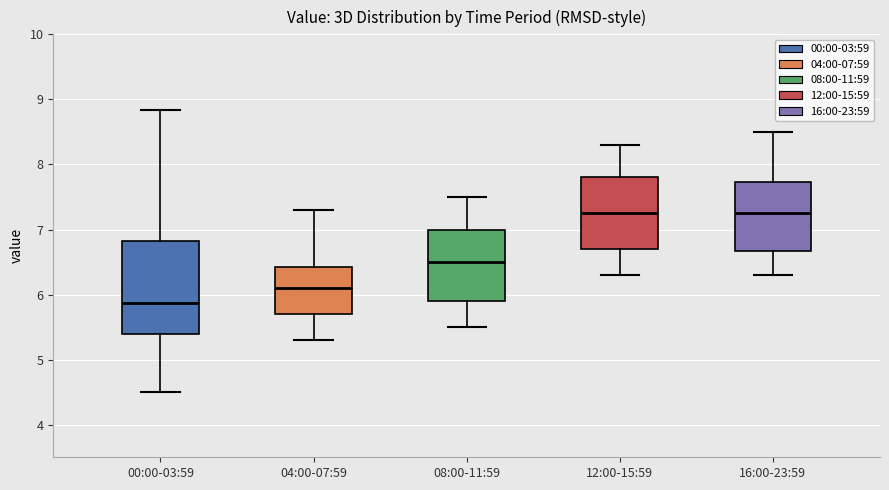

Reading left to right, transcribe this box plot: for each box, give where its median line is, the range the box spans, and where its two whiskers end, as read against the y-axis. The values are not printed on the chart, so give them approximately, as read against the axis.

00:00-03:59: median 5.9, box 5.4 to 6.8, whiskers 4.5 to 8.8
04:00-07:59: median 6.1, box 5.7 to 6.4, whiskers 5.3 to 7.3
08:00-11:59: median 6.5, box 5.9 to 7.0, whiskers 5.5 to 7.5
12:00-15:59: median 7.3, box 6.7 to 7.8, whiskers 6.3 to 8.3
16:00-23:59: median 7.3, box 6.7 to 7.7, whiskers 6.3 to 8.5